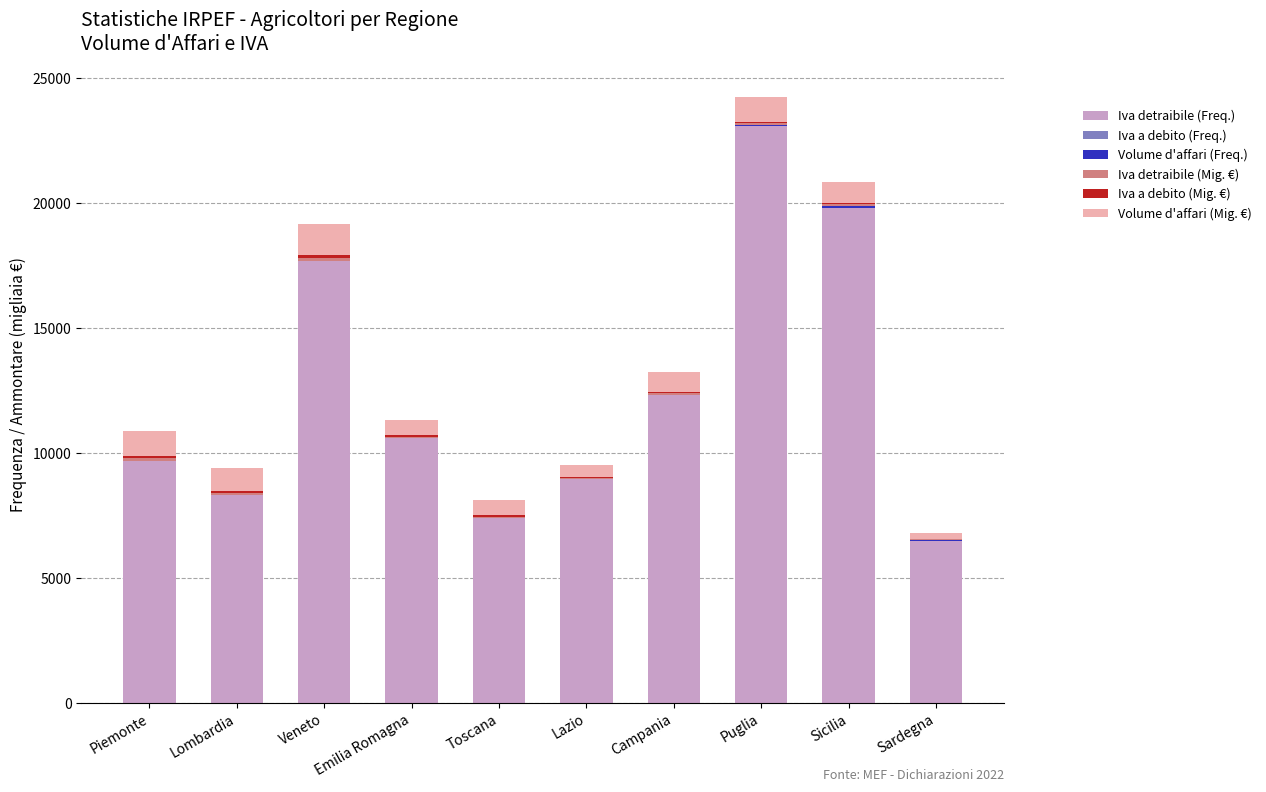

List the labels in order of Iva detraibile (Mig. €) value, largest first.

Veneto, Piemonte, Lombardia, Campania, Puglia, Sicilia, Toscana, Emilia Romagna, Lazio, Sardegna